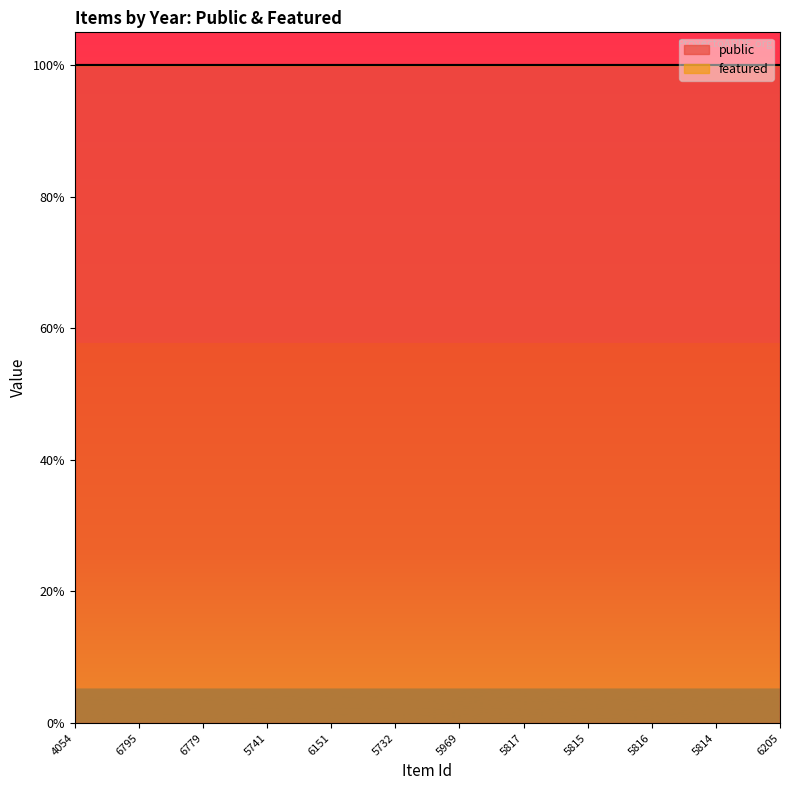

Which series changed the most between 5969 and 5814?

public